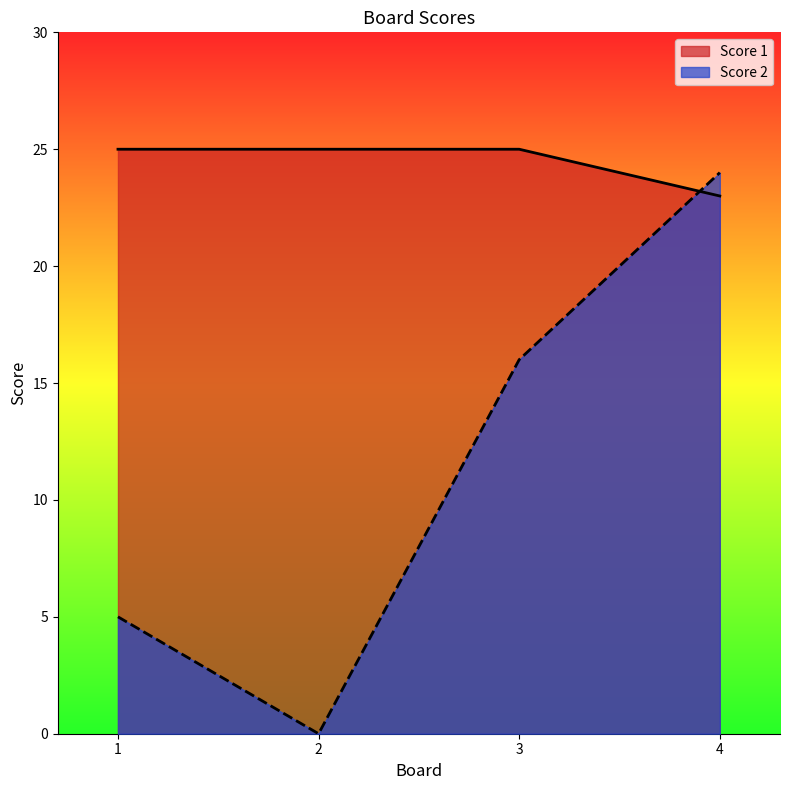

Reading left to right, transcribe all the data shown in this chart.

Score 2: 1=5	2=0	3=16	4=24
Score 1: 1=25	2=25	3=25	4=23